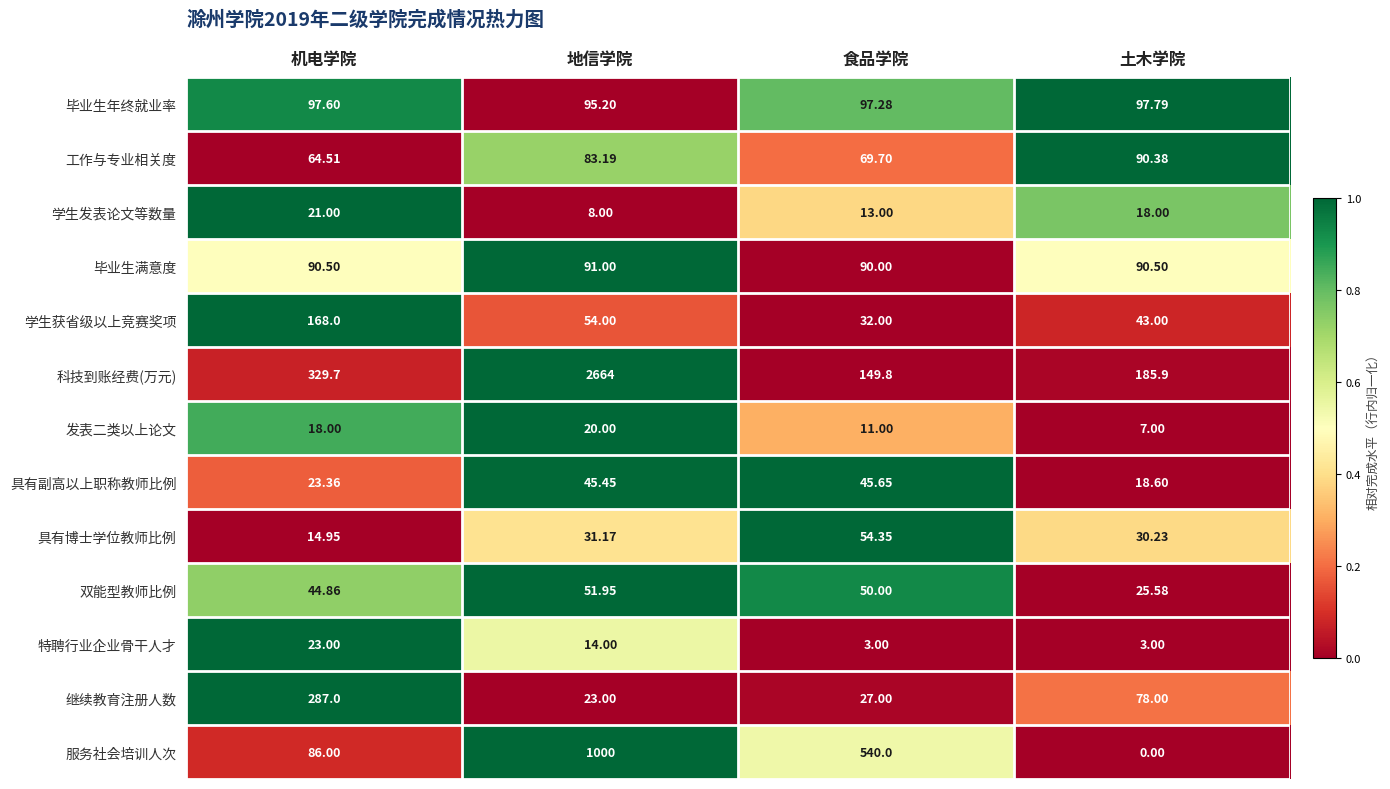

Which category has the highest value across all series?

地信学院